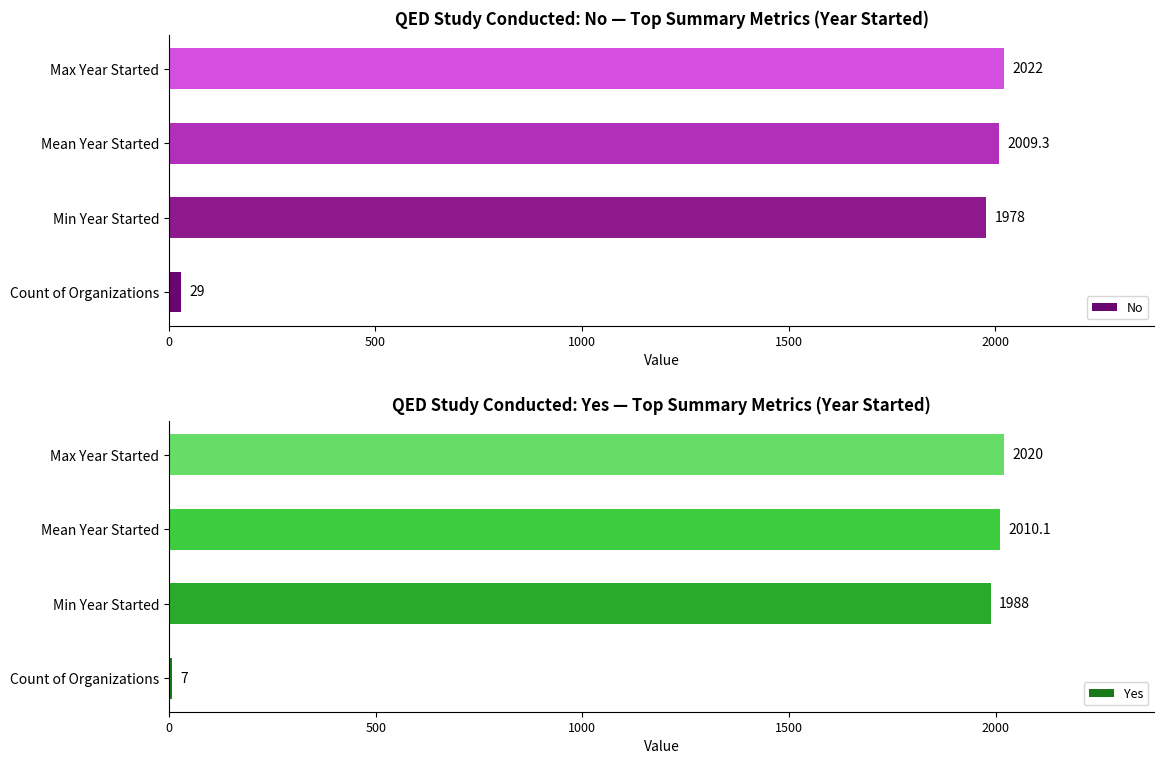

Reading right to left, extract all data points from this chart.

No: 2022.0	2009.3	1978.0	29.0
Yes: 2020.0	2010.1	1988.0	7.0